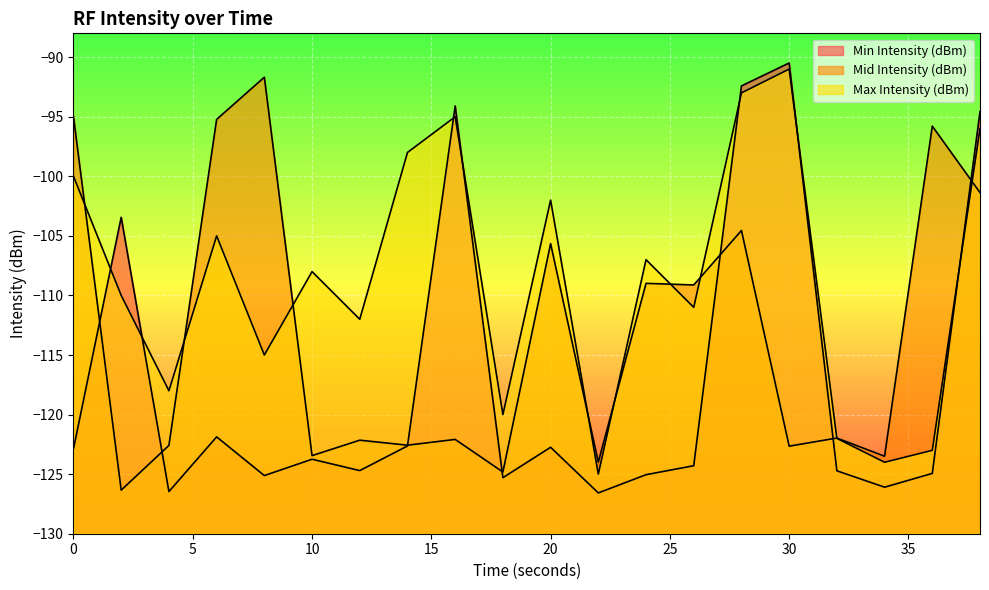

True or false: Min Intensity (dBm) has more than 0 points higher than both neighbors.

True